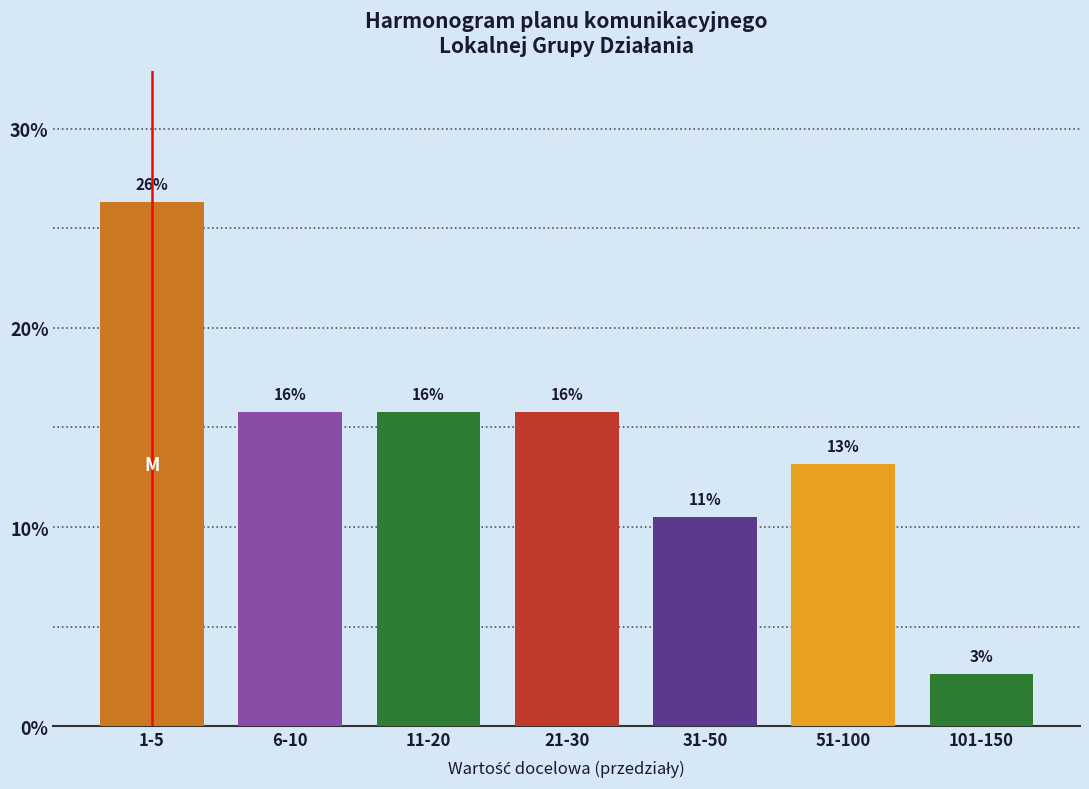

Does the chart contain any negative values?

No